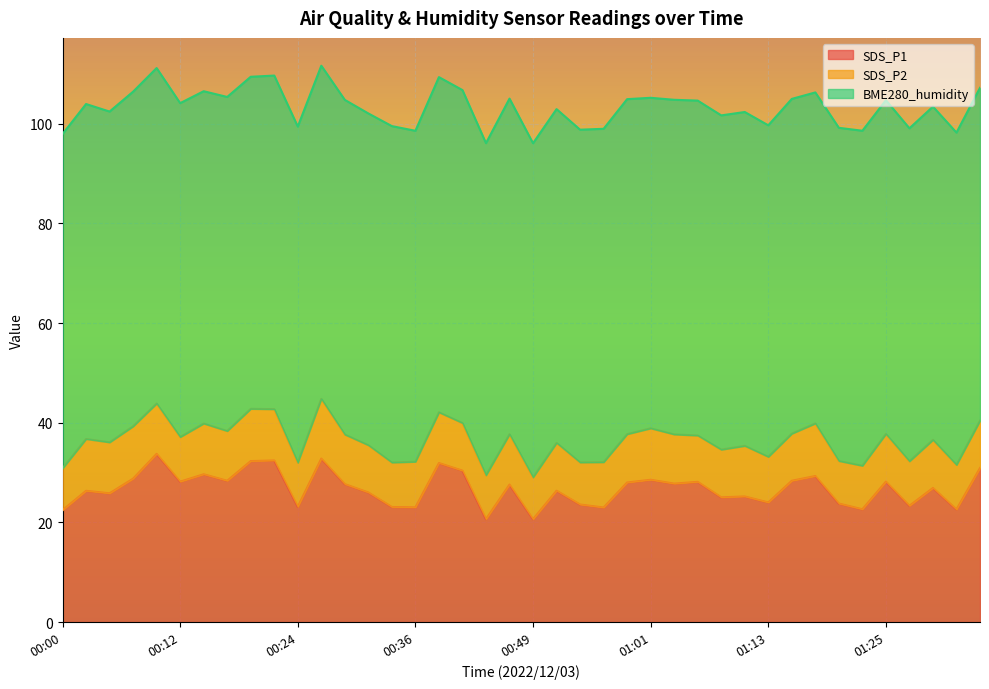

What is the maximum value shown in the chart?

67.5